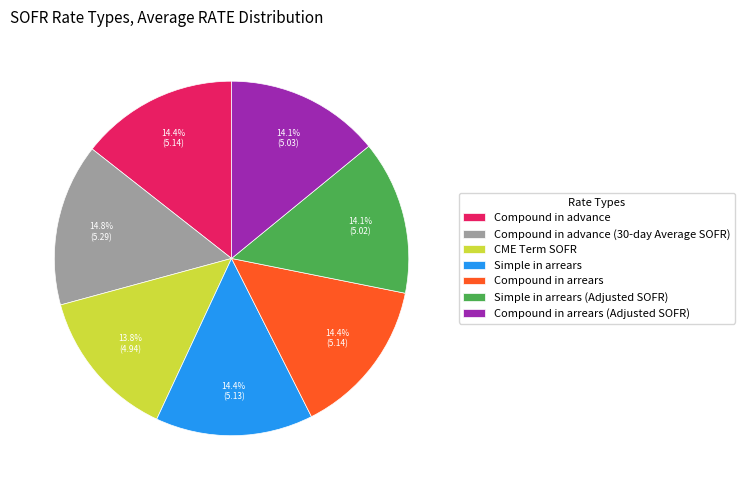

To the nearest percent, what percentage of the pie is CME Term SOFR?

14%